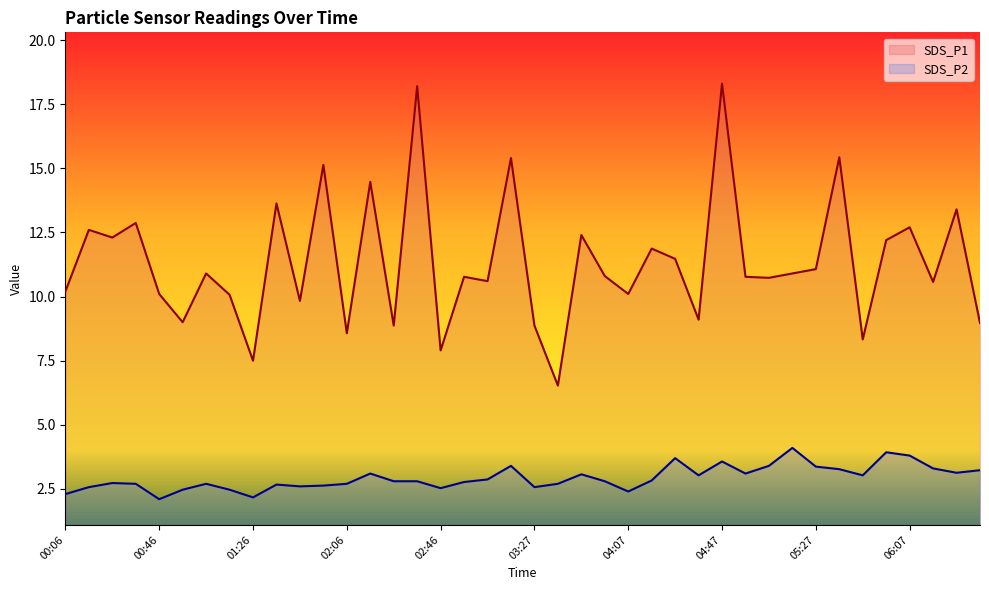

True or false: SDS_P1 has a value of 17.8 at 01:16.

False